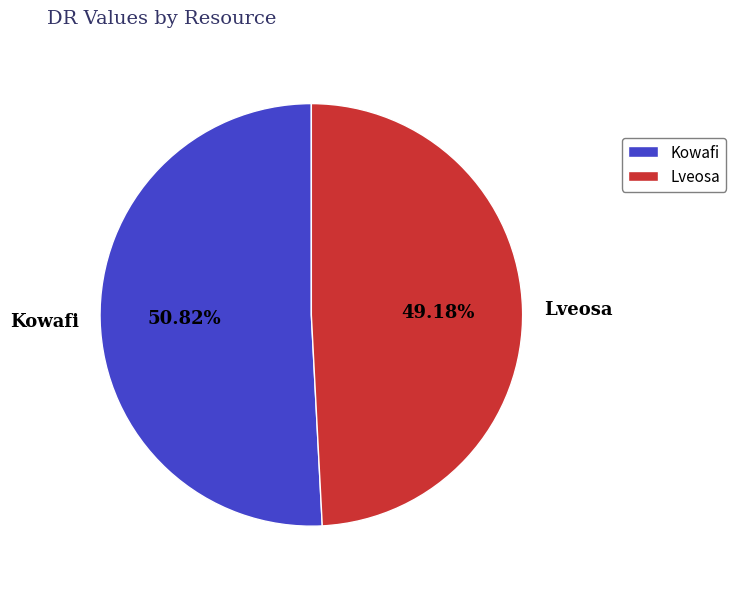

What percentage do Lveosa and Kowafi together represent?

100.0%